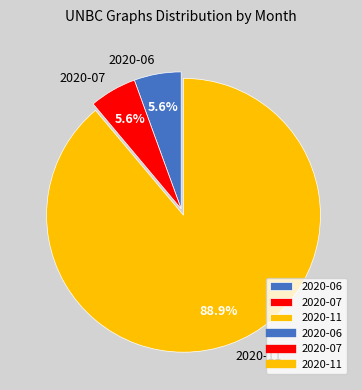

Count the number of slices in the pie.

3